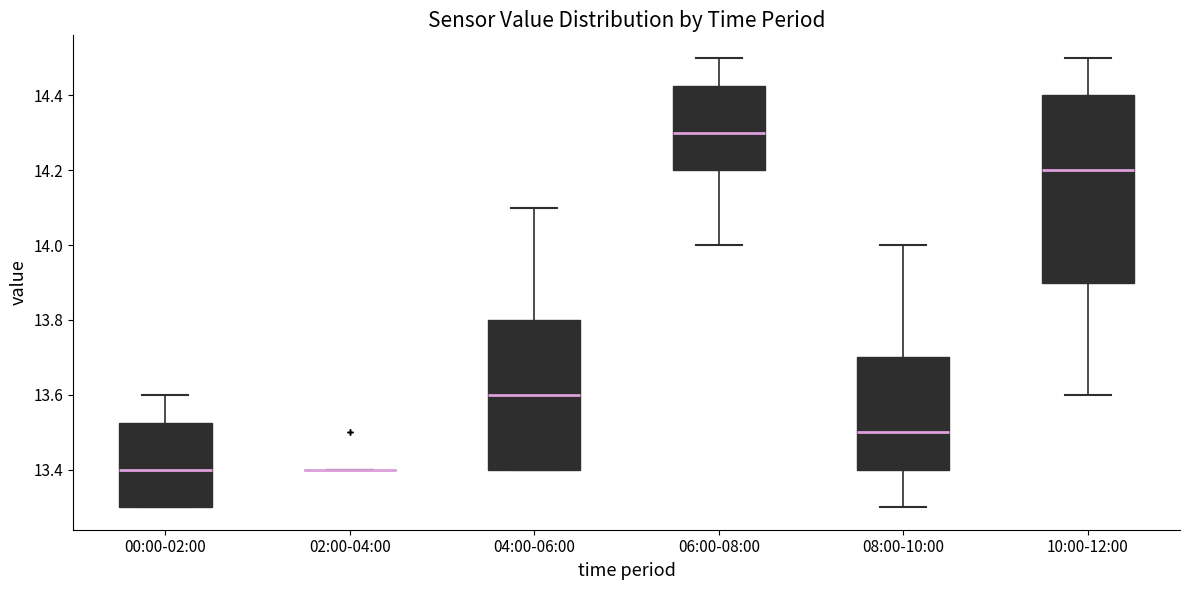

Reading left to right, transcribe this box plot: for each box, give where its median line is, the range the box spans, and where its two whiskers end, as read against the y-axis. The values are not printed on the chart, so give them approximately, as read against the axis.

00:00-02:00: median 13.40, box 13.30 to 13.52, whiskers 13.30 to 13.60
02:00-04:00: box collapsed to a line at 13.40, whiskers 13.40 to 13.40
04:00-06:00: median 13.60, box 13.40 to 13.80, whiskers 13.40 to 14.10
06:00-08:00: median 14.30, box 14.20 to 14.42, whiskers 14.00 to 14.50
08:00-10:00: median 13.50, box 13.40 to 13.70, whiskers 13.30 to 14.00
10:00-12:00: median 14.20, box 13.90 to 14.40, whiskers 13.60 to 14.50